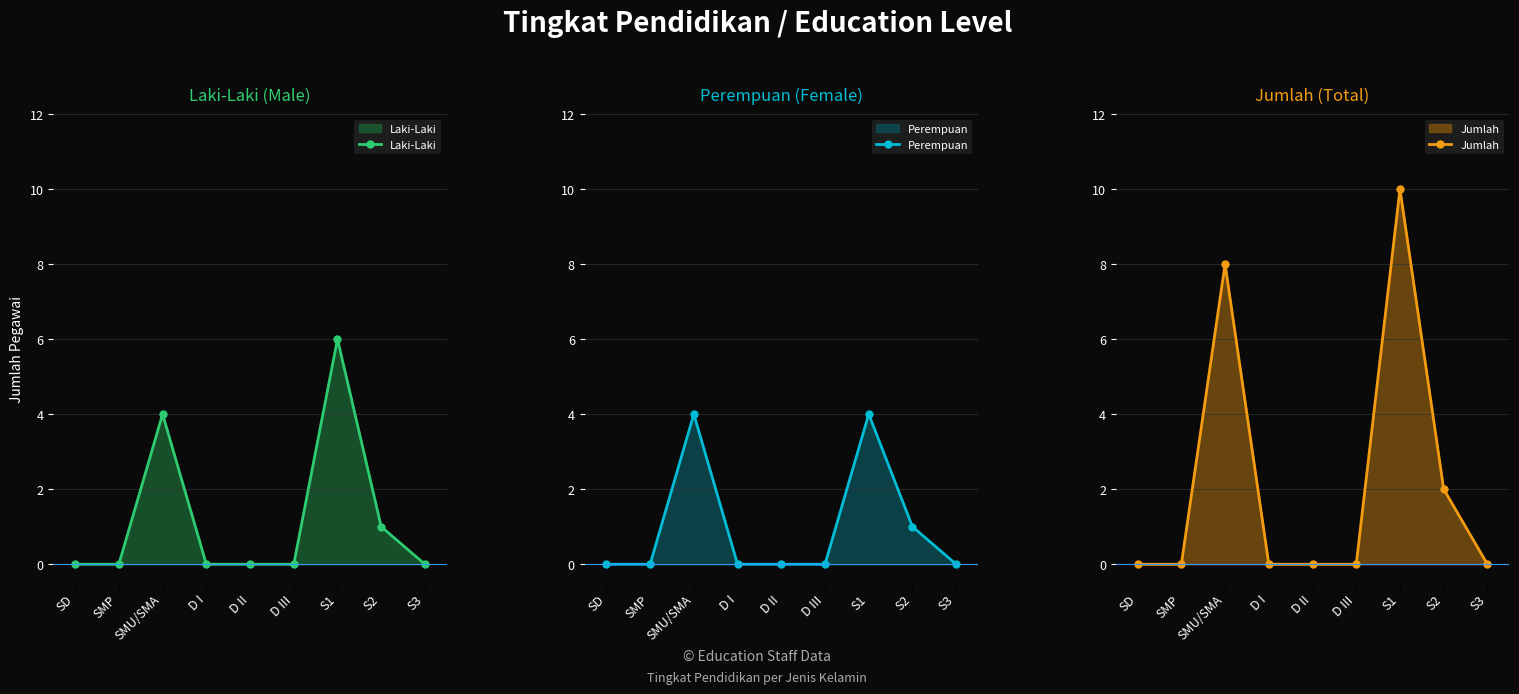

At which category is the sum across all series the highest?

S1